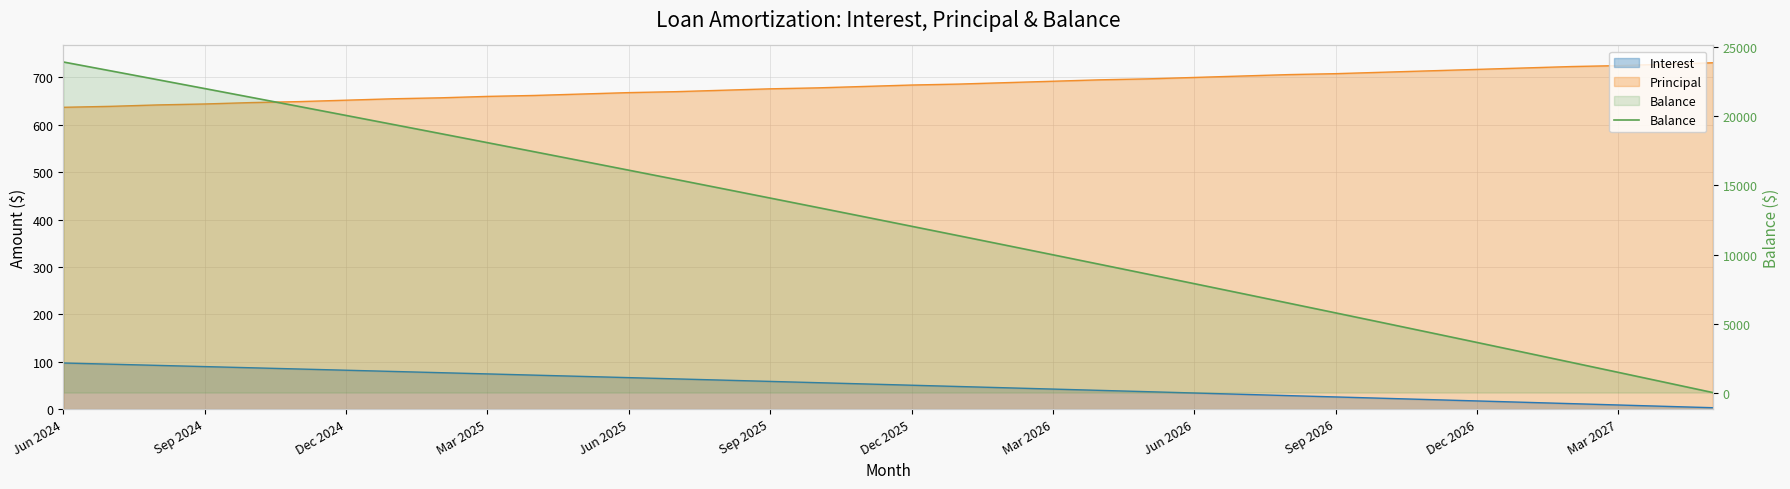

What position from the left is 34?

35